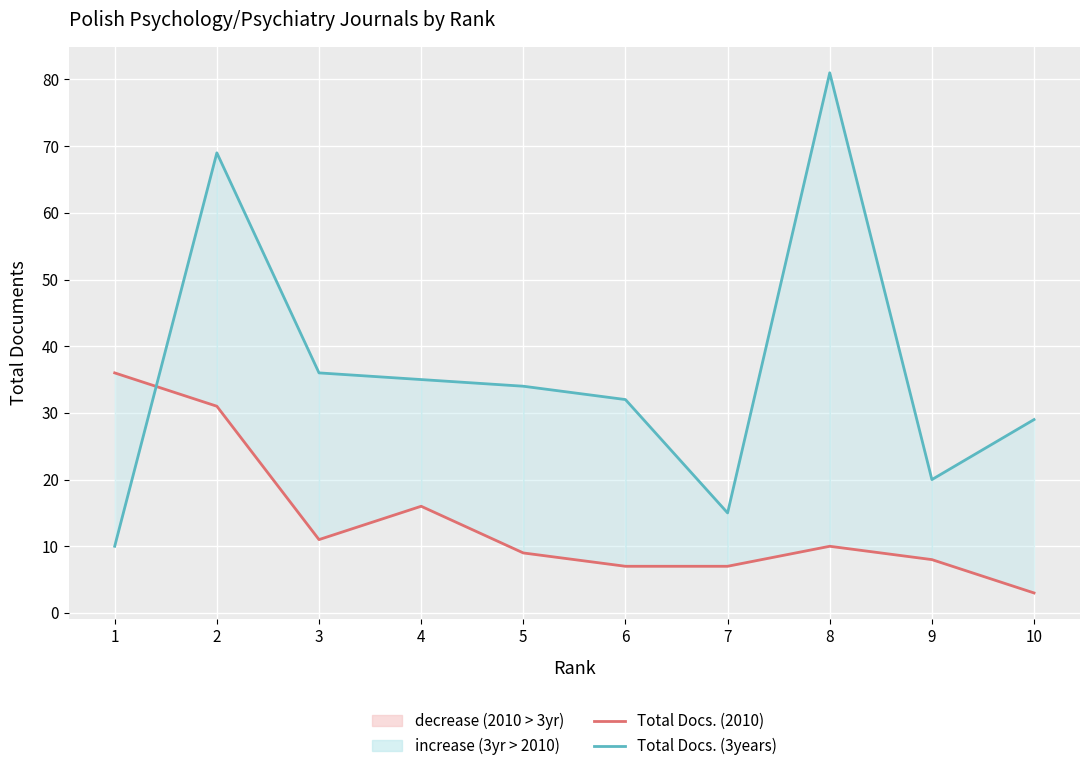

What are all the series names shown in the legend?

Total Docs. (2010), Total Docs. (3years)